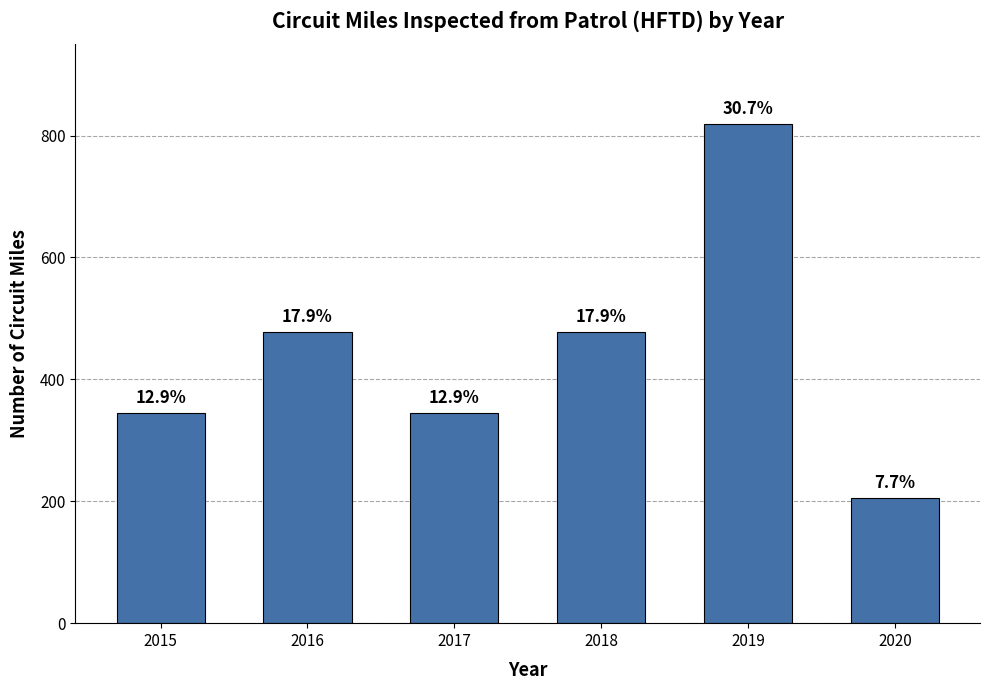

List the labels in order of value, largest first.

2019, 2016, 2018, 2015, 2017, 2020